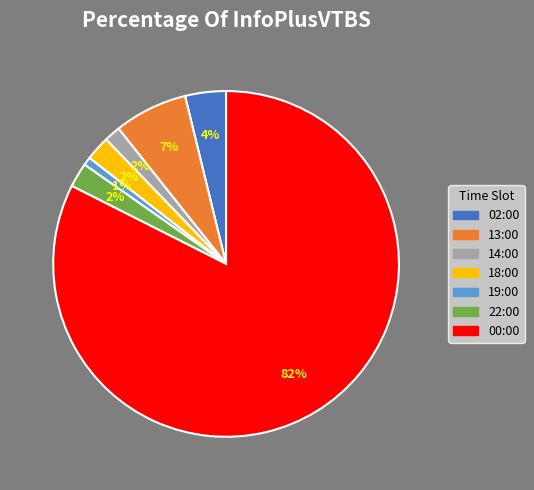

Approximately how many times larger is the value at 18:00 compared to 22:00?

1.0